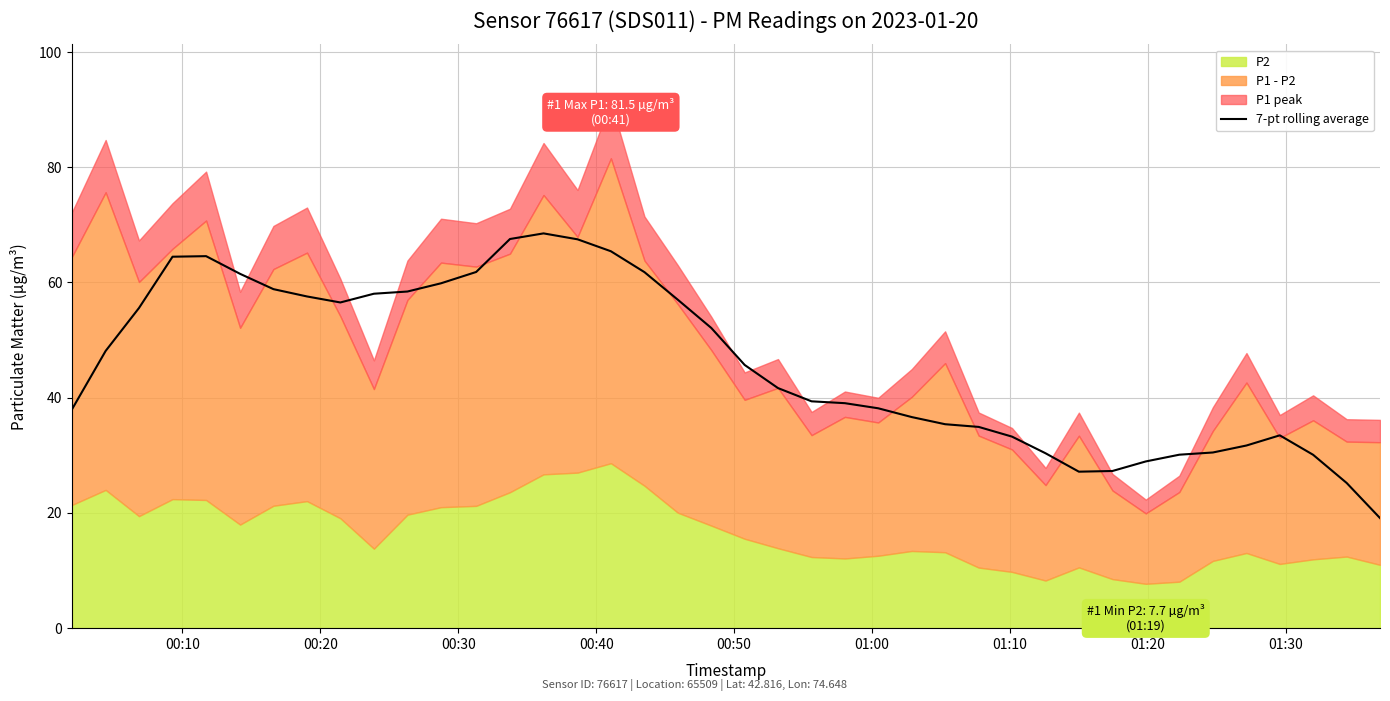

What is the minimum value for 7-pt rolling average?

19.1